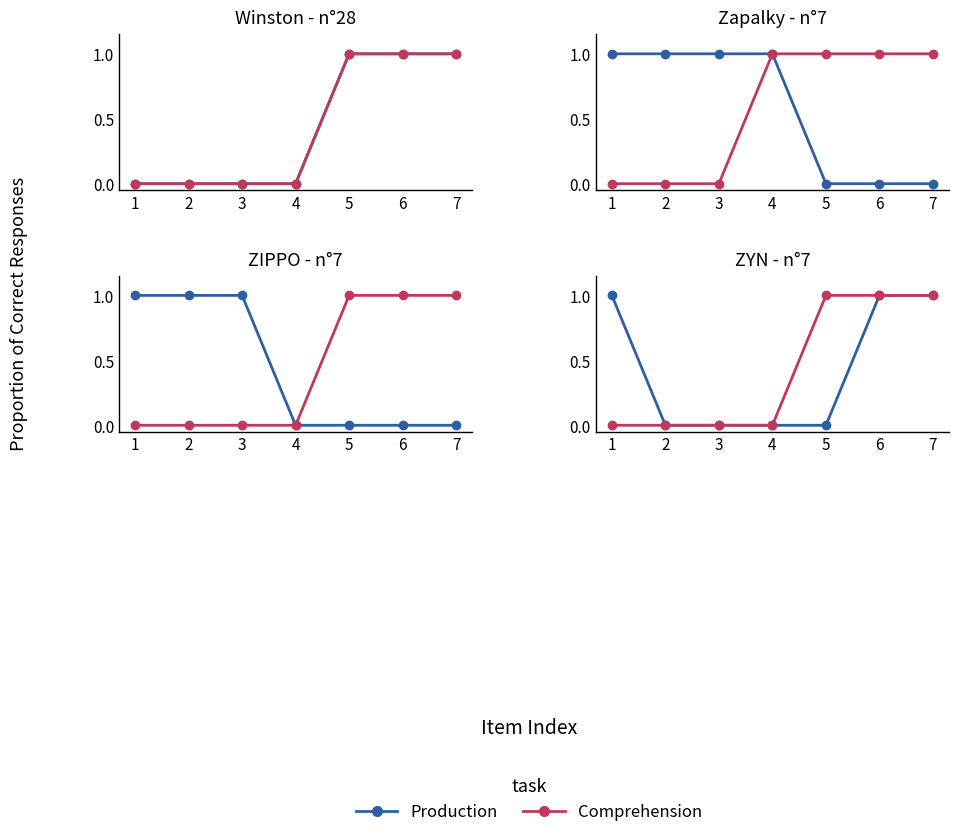

How many lines are shown in the chart?

2